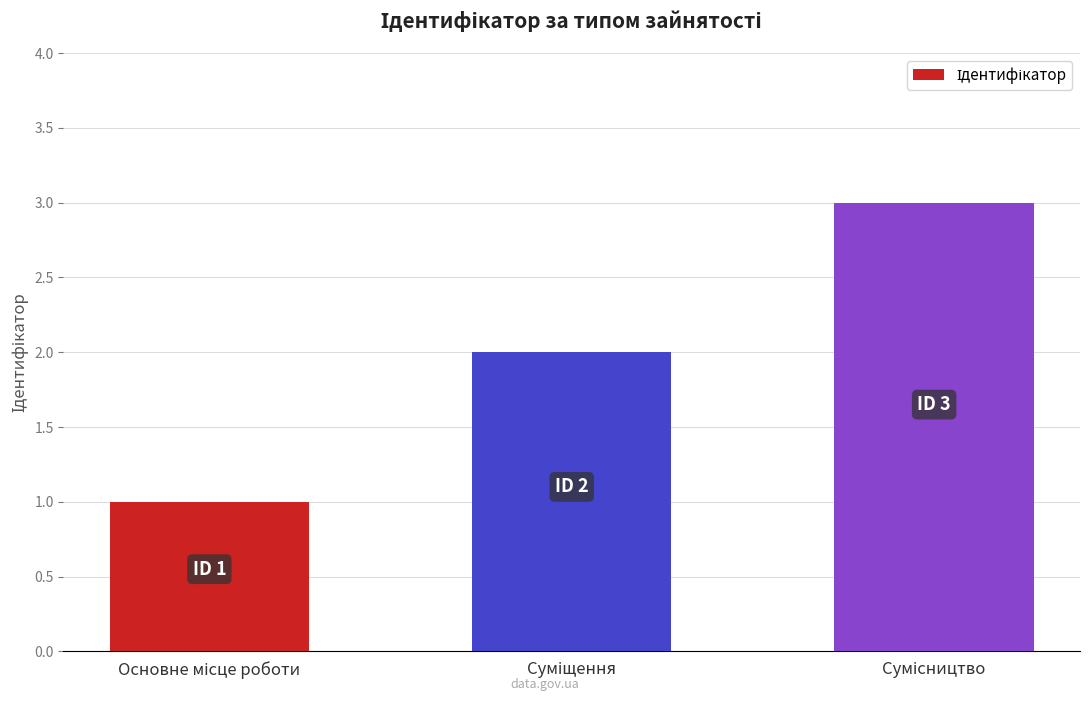

What is the maximum value shown in the chart?

3